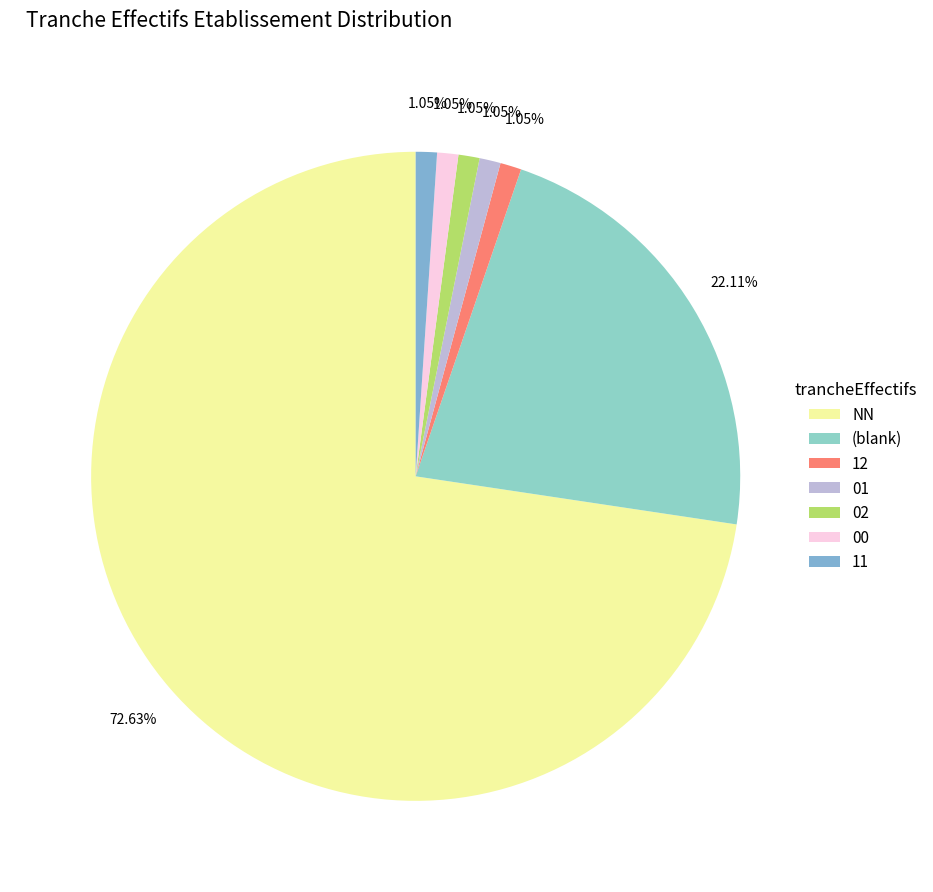

What is the total percentage of NN and 00?

73.7%